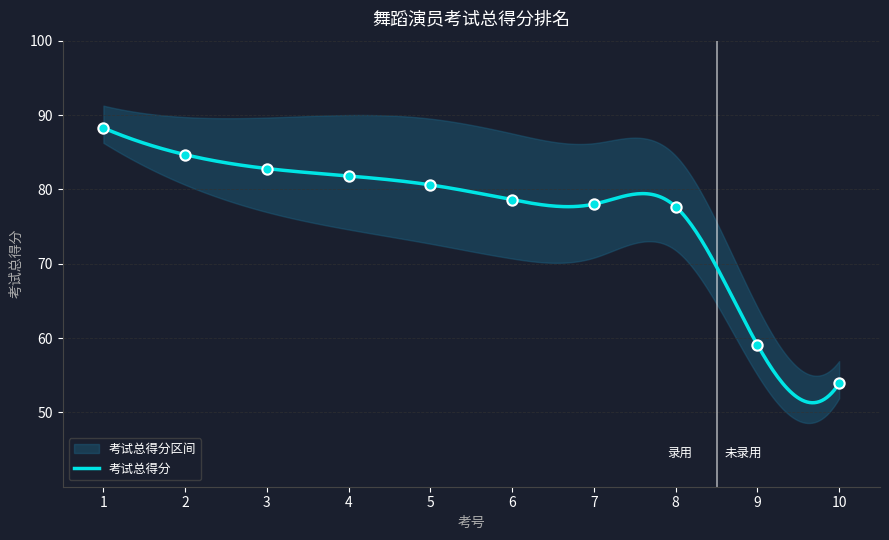

What is the change in value from 1 to 6?

-9.7